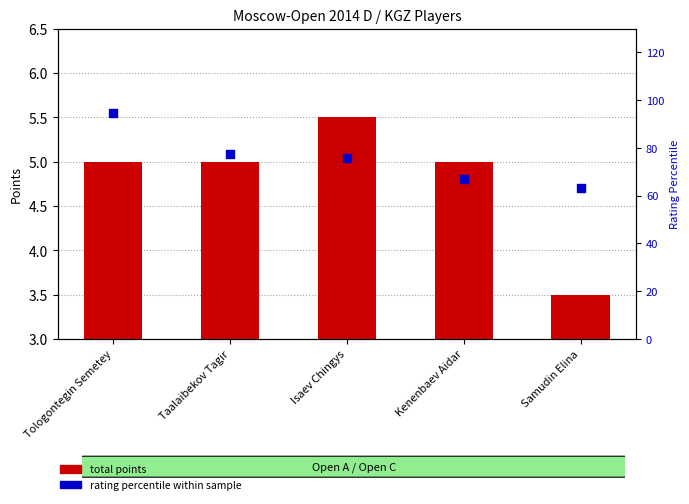

What are all the series names shown in the legend?

total points, rating percentile within sample